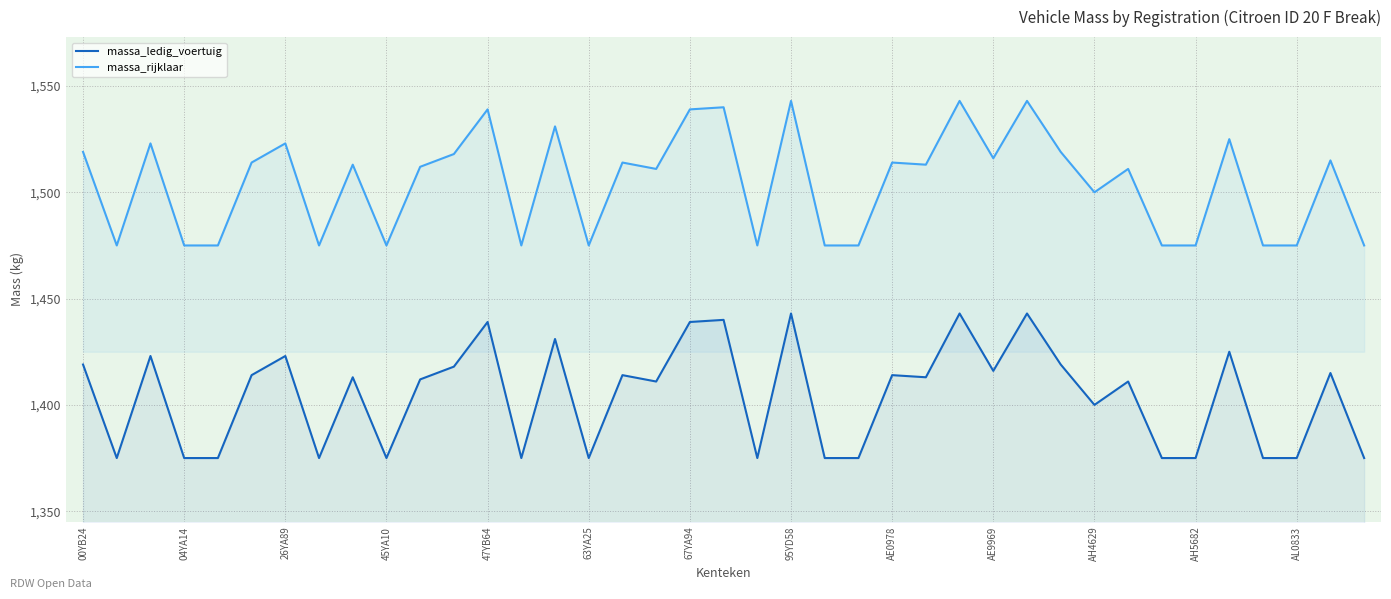

Does the chart display data point markers on the line(s)?

No